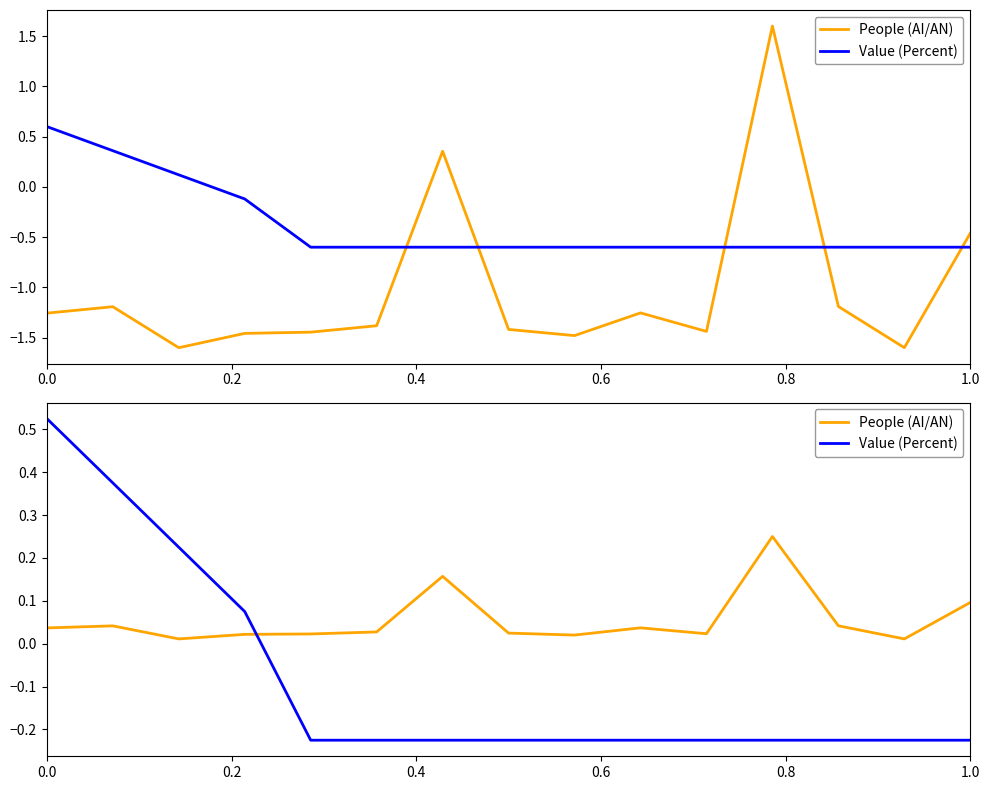

Which series has the largest total across all categories?

People (AI/AN)